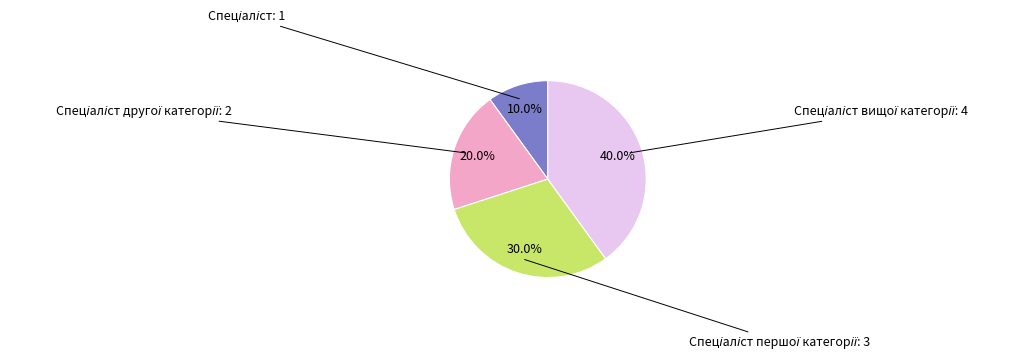

Is there a majority slice in this chart?

No